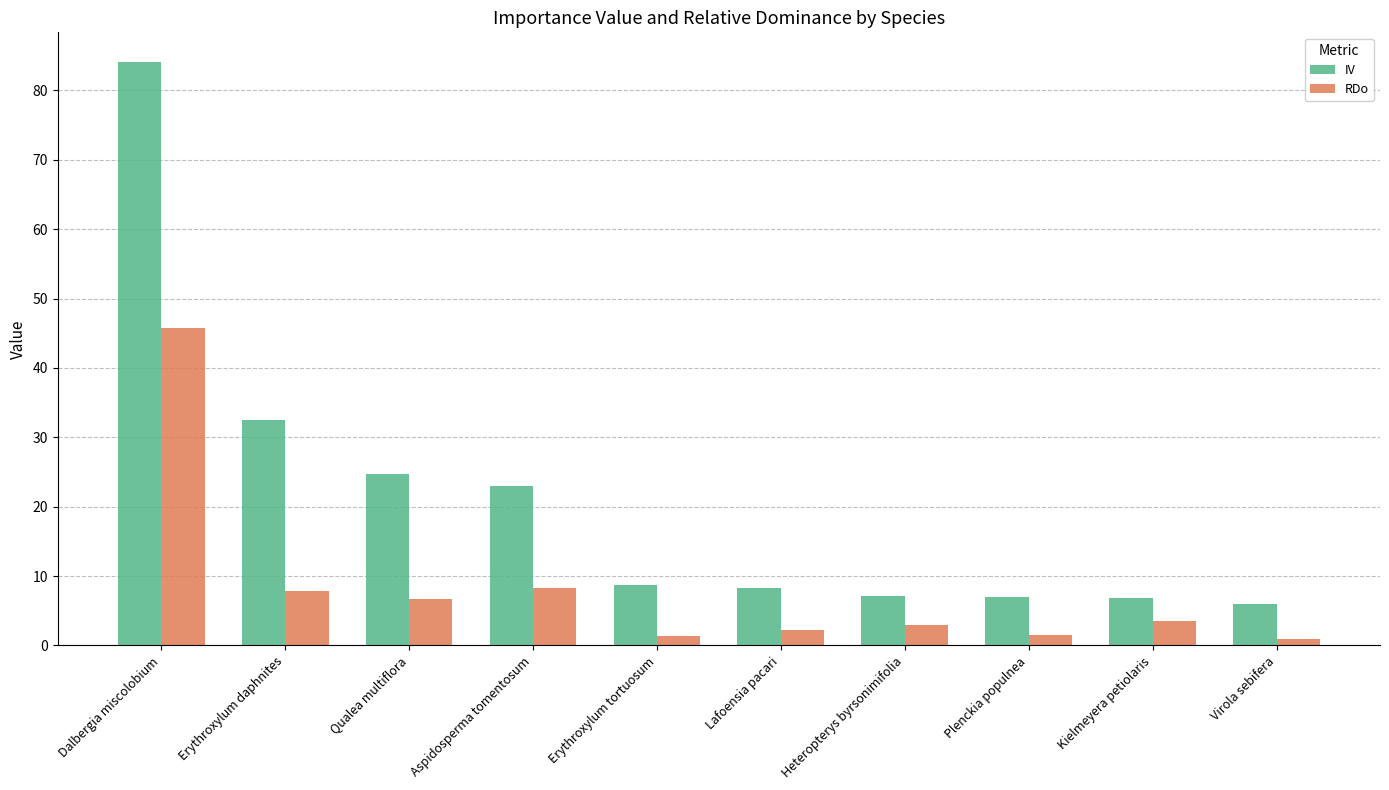

How many distinct data groups are displayed?

2